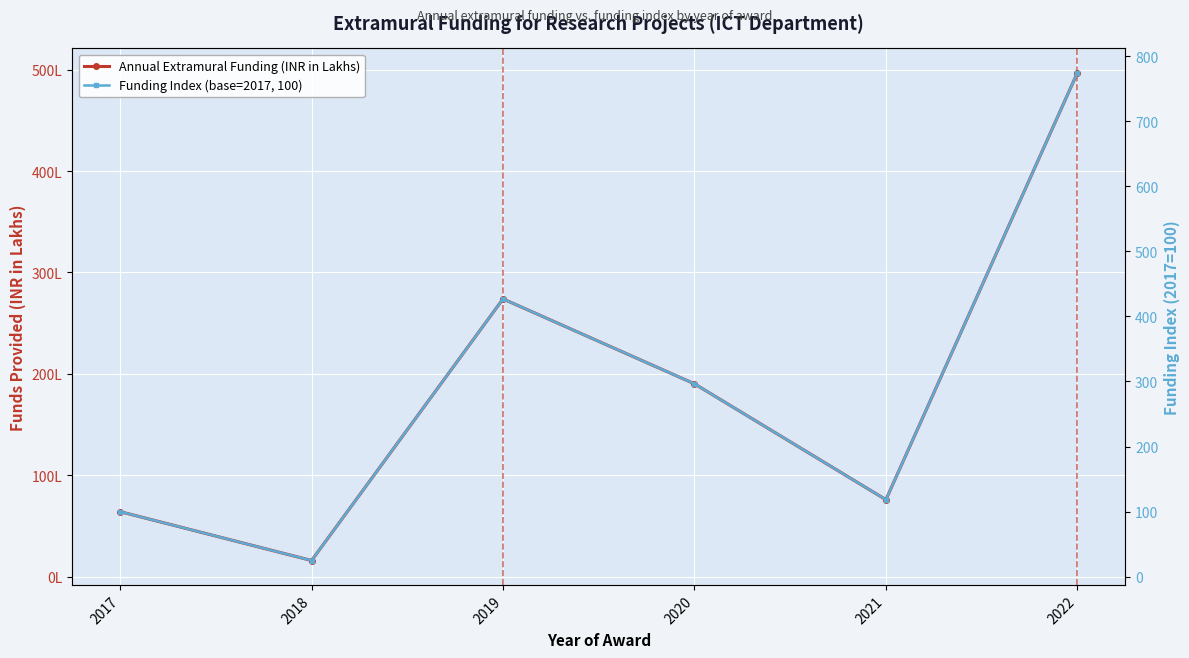

What is the value of the Funding Index (base=2017, 100) point at the 1st from the left?

100.0